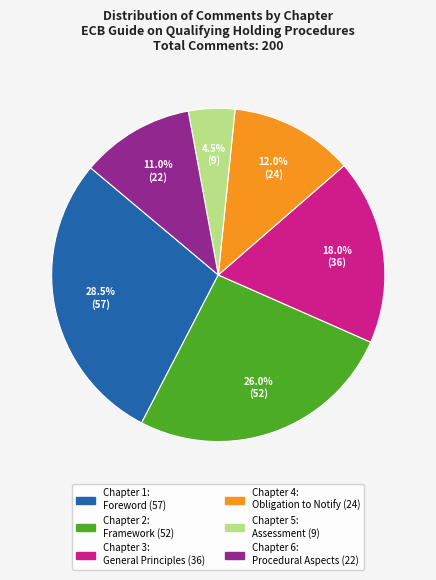

Is there any slice that represents more than half of the pie?

No